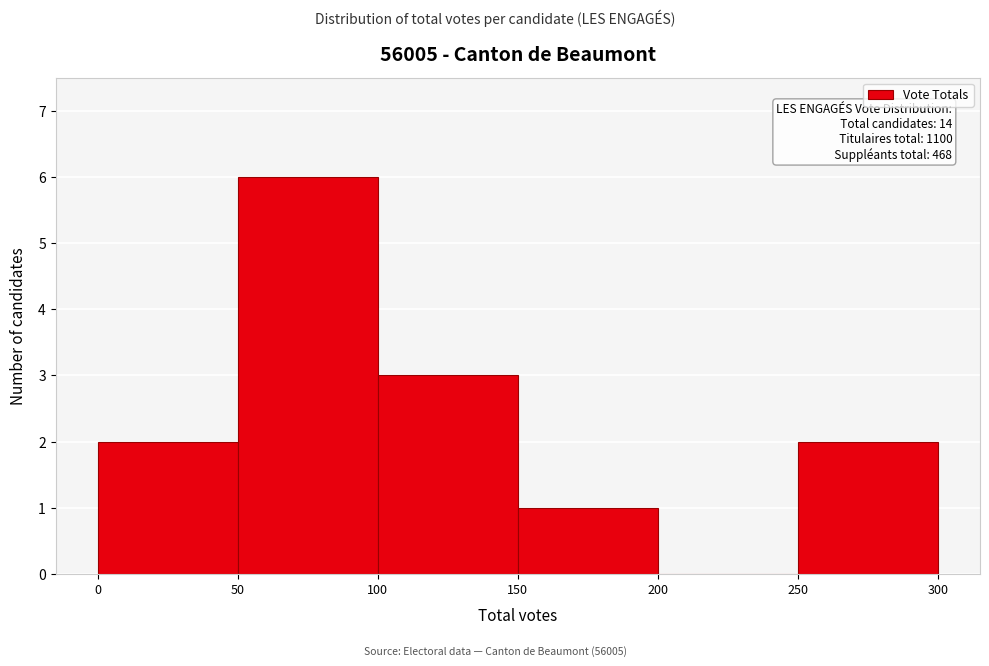

Which range on the x-axis has the tallest bar?

50 to 100